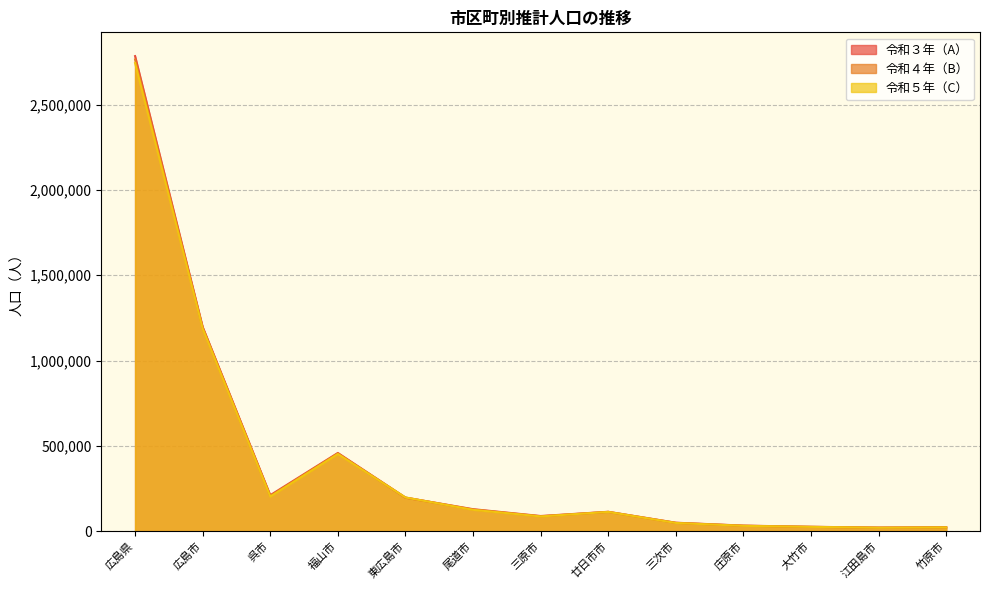

Which series changed the most between 広島県 and 尾道市?

令和３年（A）